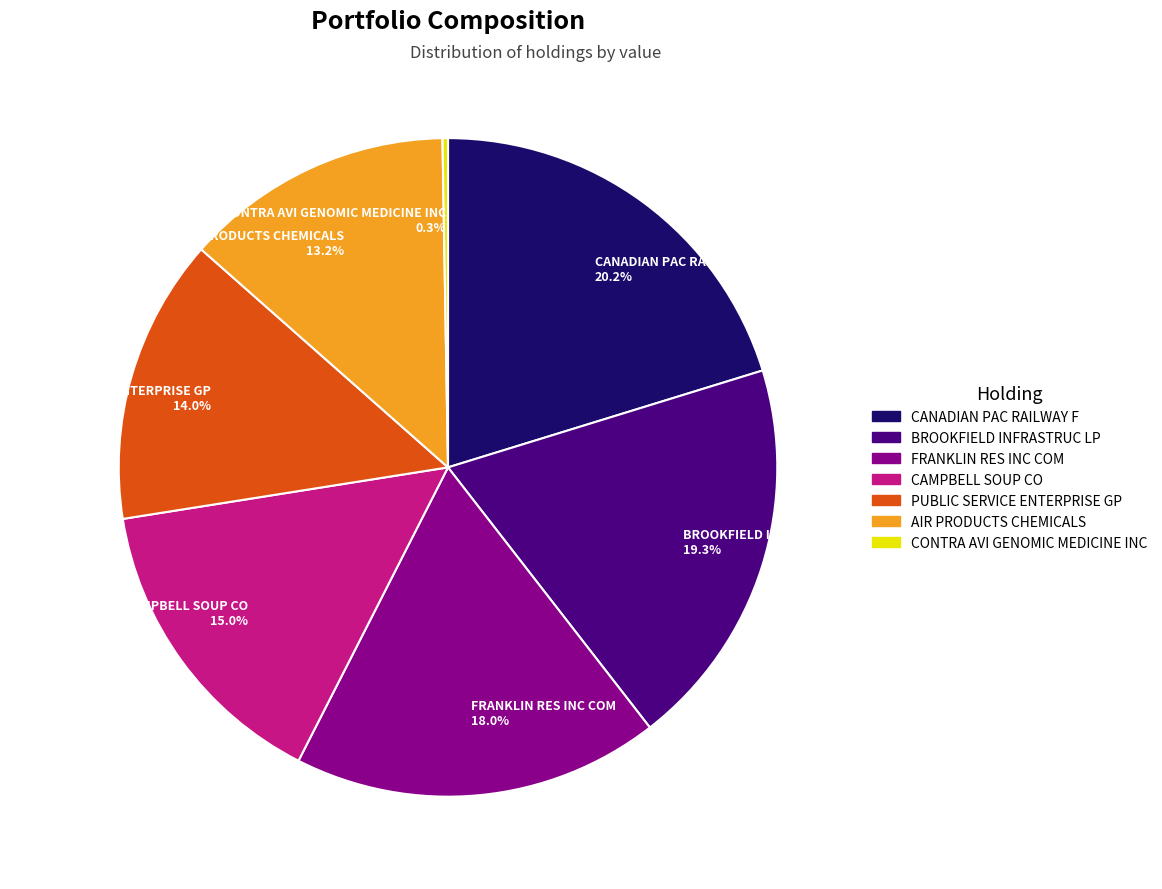

Approximately how many times larger is the value at CANADIAN PAC RAILWAY F compared to FRANKLIN RES INC COM?

1.1